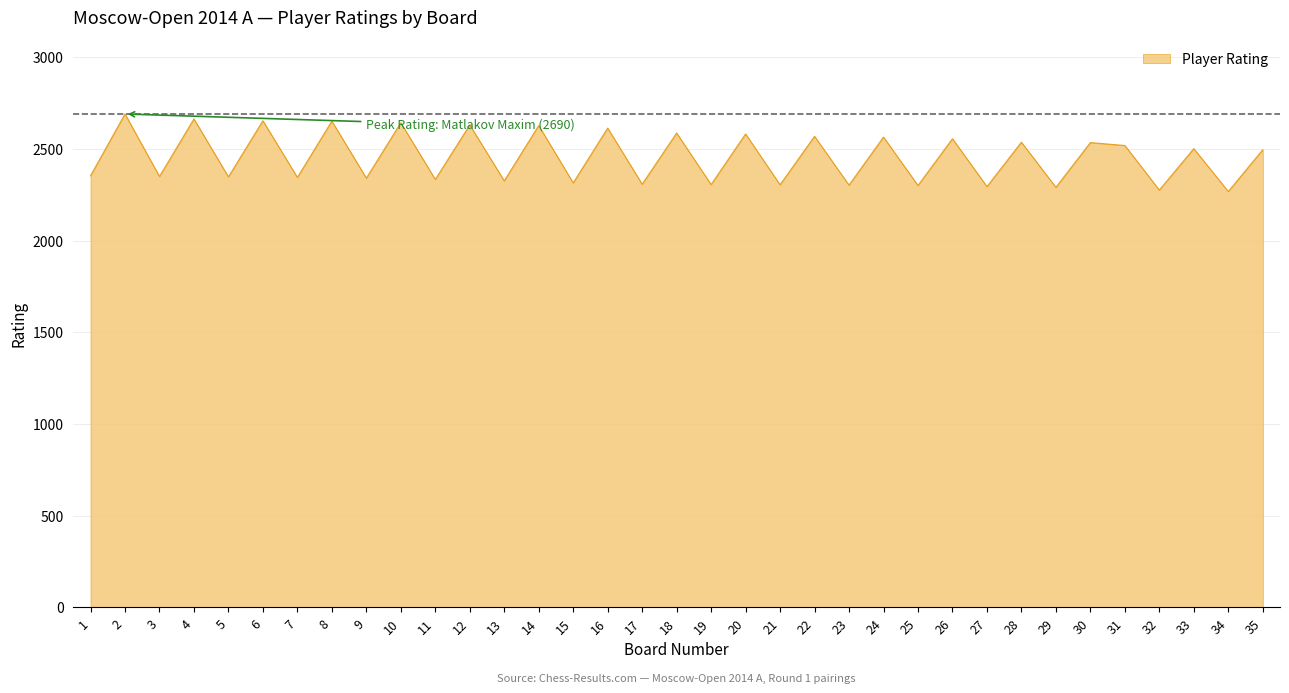

What is the smallest value displayed?

2267